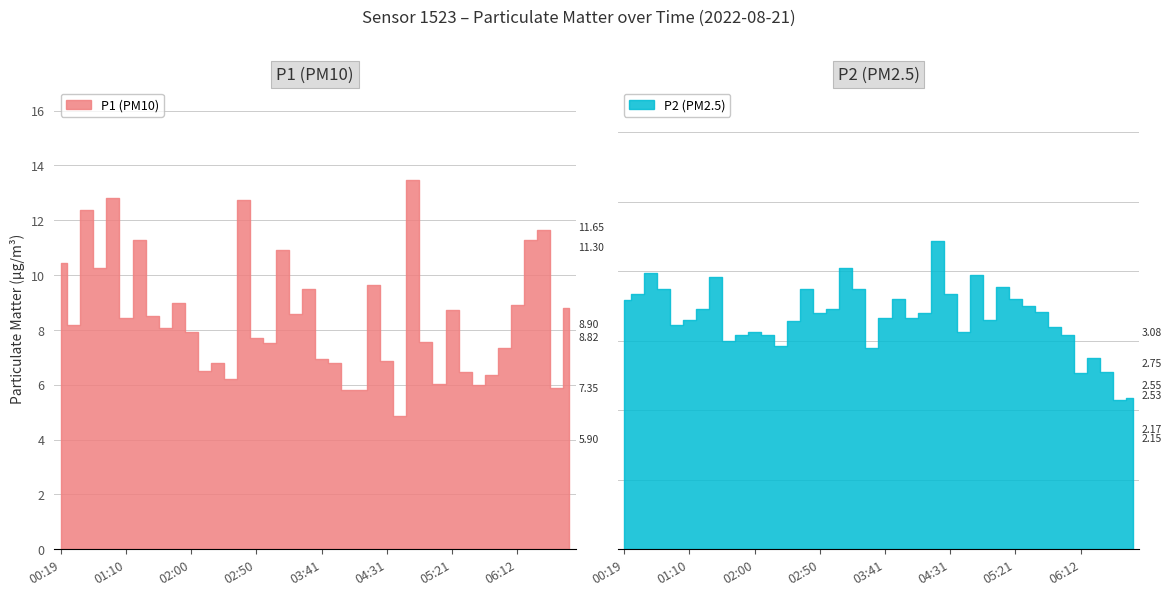

Reading left to right, list all the values displayed in this chart.

P1: 00:19=10.4	00:29=8.2	00:40=12.4	00:50=10.2	01:00=12.8	01:10=8.4	01:20=11.3	01:30=8.5	01:40=8.1	01:50=9.0	02:00=7.9	02:10=6.5	02:20=6.8	02:30=6.2	02:40=12.7	02:50=7.7	03:01=7.5	03:11=10.9	03:21=8.6	03:31=9.5	03:41=6.9	03:51=6.8	04:01=5.8	04:11=5.8	04:21=9.6	04:31=6.9	04:41=4.8	04:51=13.5	05:01=7.5	05:11=6.0	05:21=8.7	05:31=6.5	05:41=6.0	05:52=6.3	06:02=7.3	06:12=8.9	06:22=11.3	06:32=11.7	06:42=5.9	06:52=8.8
P2: 00:19=3.6	00:29=3.7	00:40=4.0	00:50=3.8	01:00=3.2	01:10=3.3	01:20=3.5	01:30=3.9	01:40=3.0	01:50=3.1	02:00=3.1	02:10=3.1	02:20=2.9	02:30=3.3	02:40=3.8	02:50=3.4	03:01=3.5	03:11=4.0	03:21=3.8	03:31=2.9	03:41=3.3	03:51=3.6	04:01=3.3	04:11=3.4	04:21=4.4	04:31=3.7	04:41=3.1	04:51=4.0	05:01=3.3	05:11=3.8	05:21=3.6	05:31=3.5	05:41=3.4	05:52=3.2	06:02=3.1	06:12=2.5	06:22=2.8	06:32=2.5	06:42=2.1	06:52=2.2